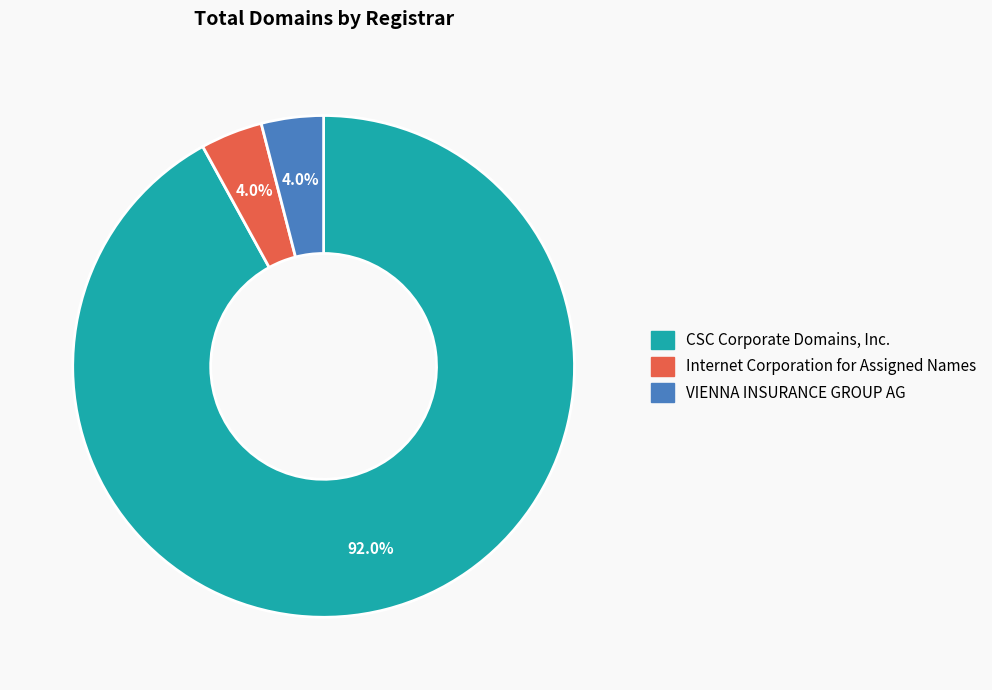

Is there a majority slice in this chart?

Yes